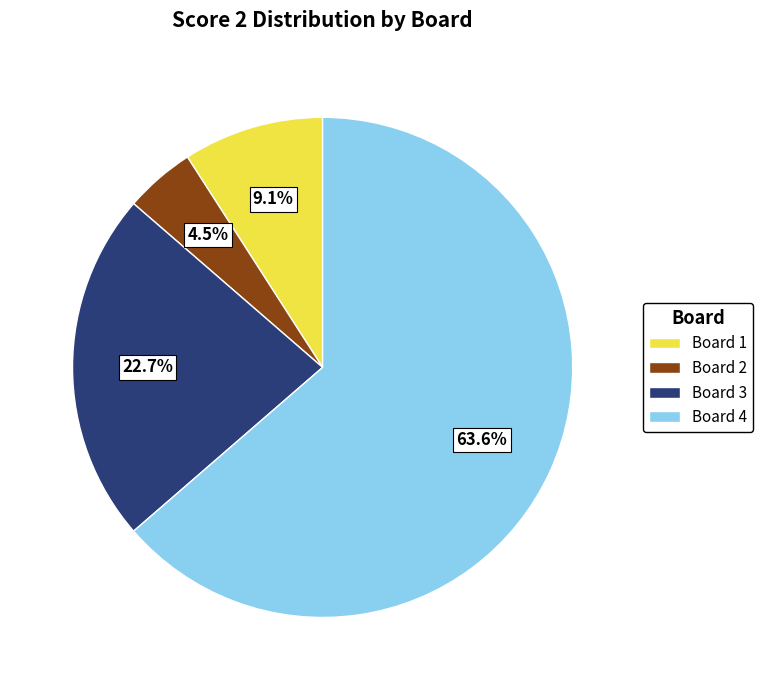

How many segments does this pie chart have?

4